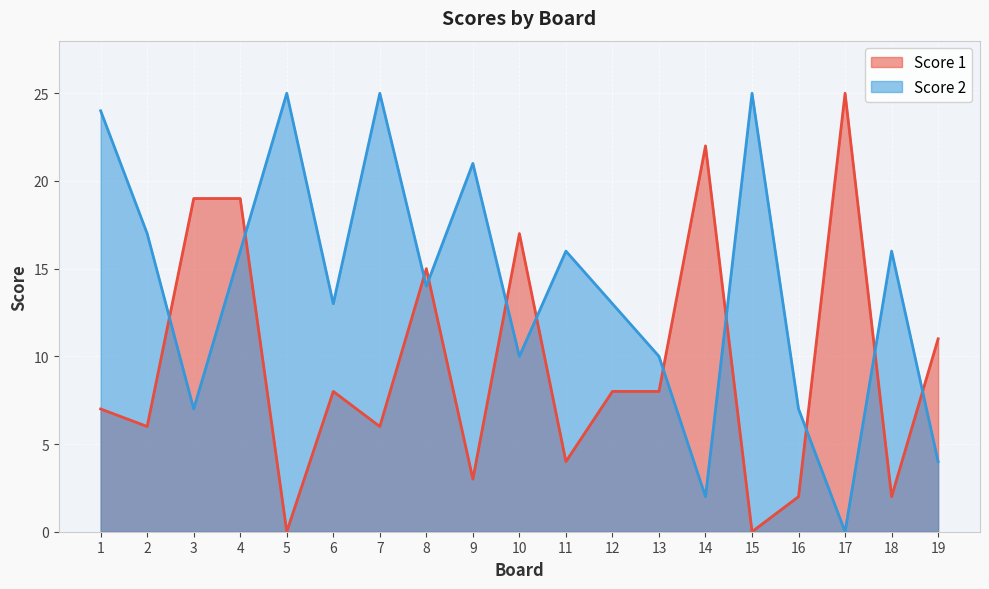

Reading left to right, extract all data points from this chart.

Score 1: 7	6	19	19	0	8	6	15	3	17	4	8	8	22	0	2	25	2	11
Score 2: 24	17	7	16	25	13	25	14	21	10	16	13	10	2	25	7	0	16	4